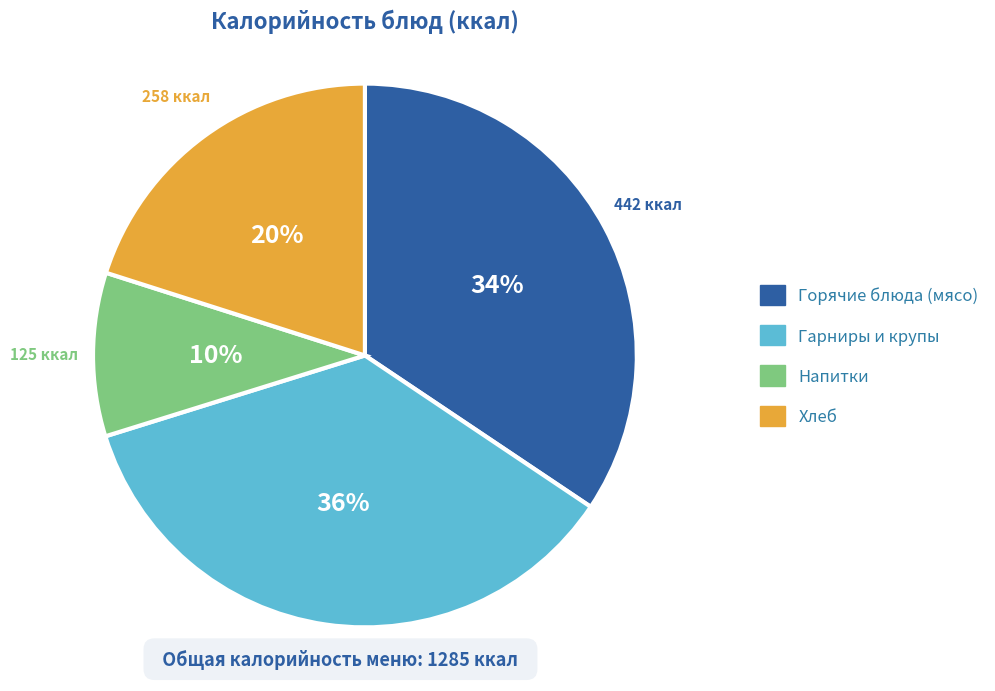

Count the number of slices in the pie.

4